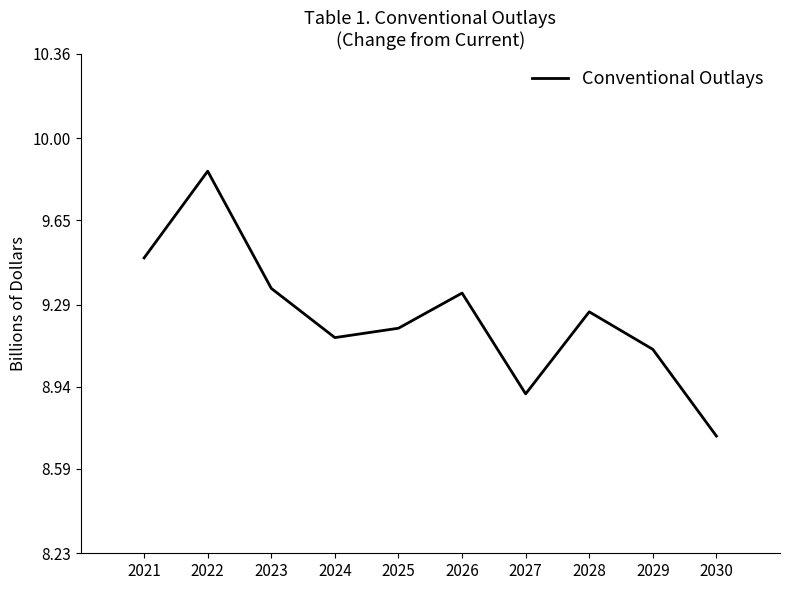

How many interior local peaks (higher than both neighbors) does the data have?

3